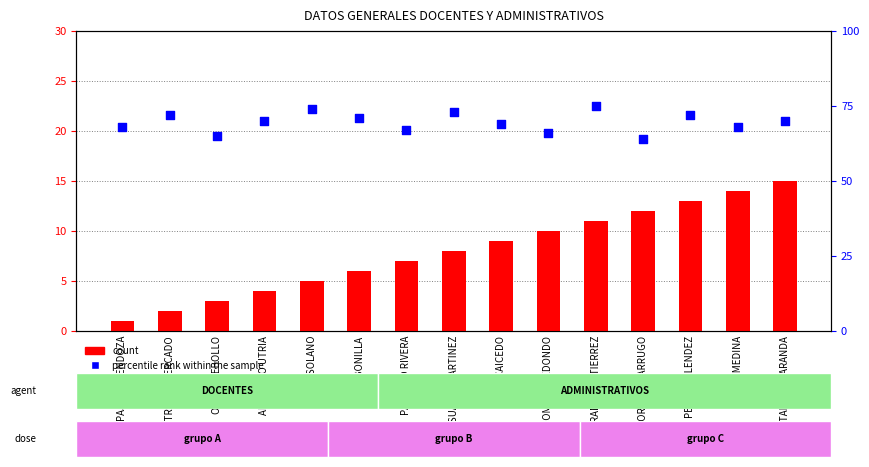

At how many categories does at least one series exceed 29?

15